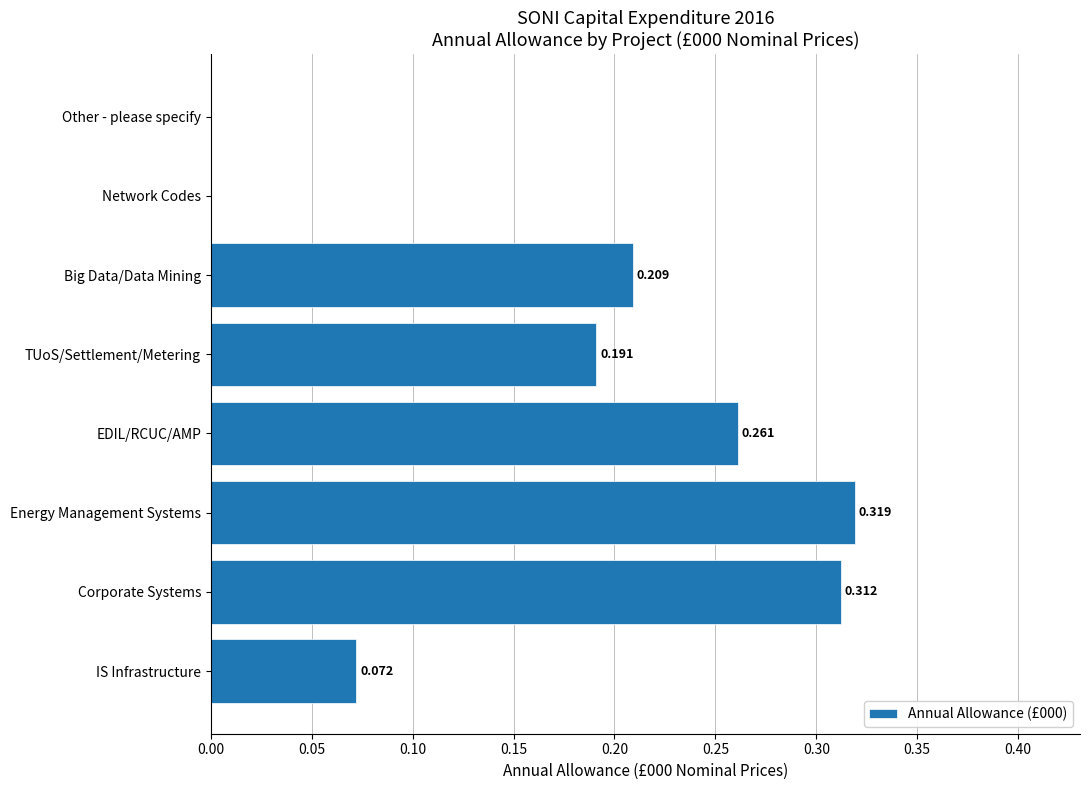

Which has a higher value, Energy Management Systems or Other - please specify?

Energy Management Systems